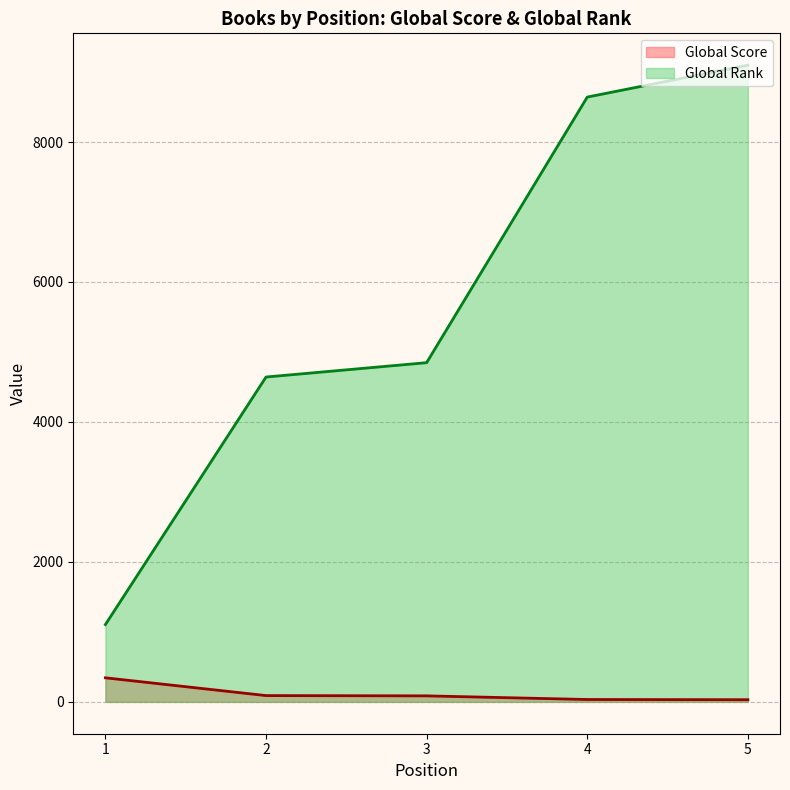

Which series changed the most between 1 and 5?

Global Rank